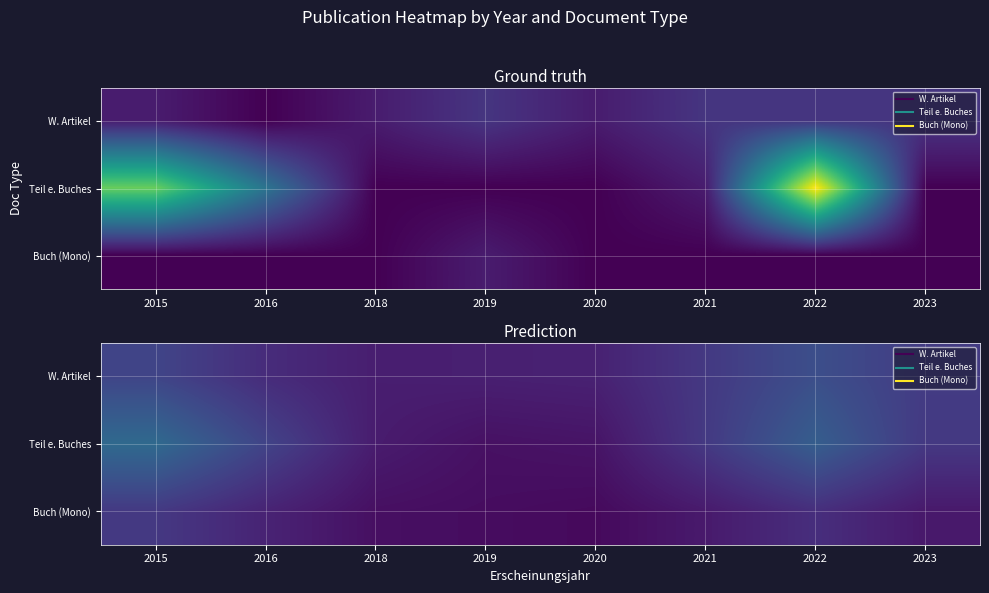

What is the difference between the maximum and second lowest values in the W. Artikel series?

2.0